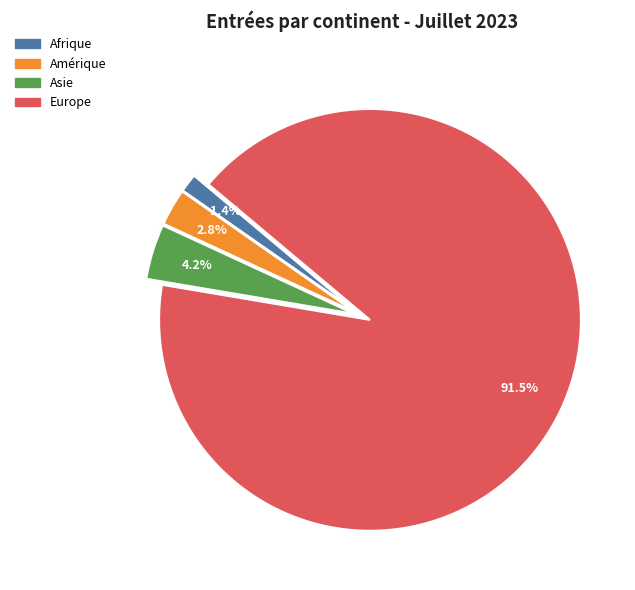

Is there any slice that represents more than half of the pie?

Yes